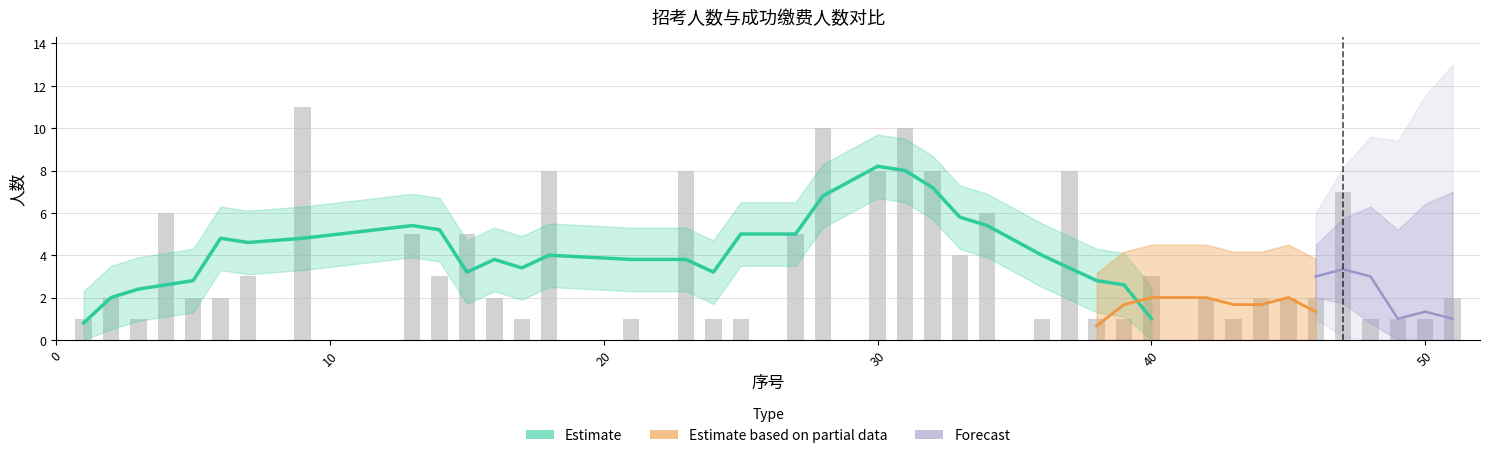

List the labels in order of value, largest first.

9, 28, 31, 18, 23, 30, 32, 37, 47, 4, 34, 13, 15, 27, 33, 7, 14, 40, 2, 5, 6, 16, 42, 44, 45, 46, 51, 1, 3, 17, 21, 24, 25, 36, 38, 39, 43, 48, 49, 50